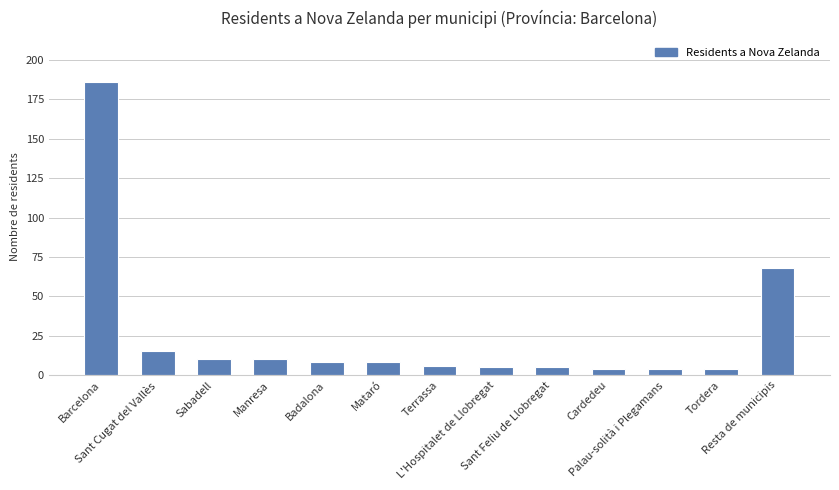

Where does the data first go above 8?

Barcelona